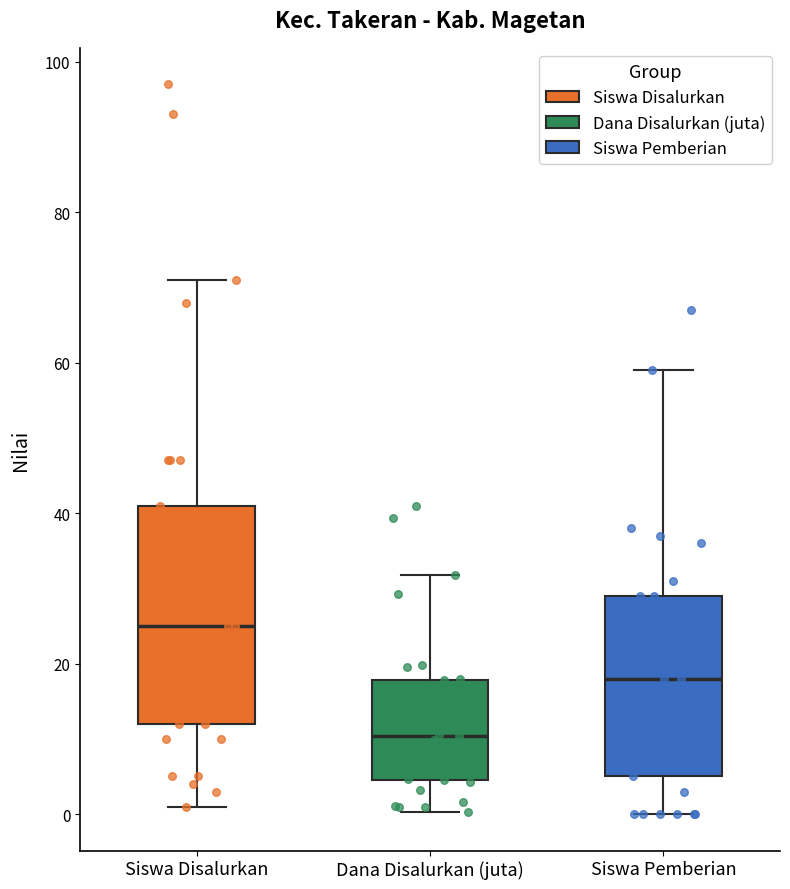

Reading left to right, read every box against the y-axis: the position of its median line, the range the box covers, and the ends of its whiskers. The values are not printed on the chart, so give them approximately, as read against the axis.

Siswa Disalurkan: median 26, box 12 to 42, whiskers 2 to 72
Dana Disalurkan (juta): median 10, box 4 to 18, whiskers 0 to 32
Siswa Pemberian: median 18, box 6 to 30, whiskers 0 to 60